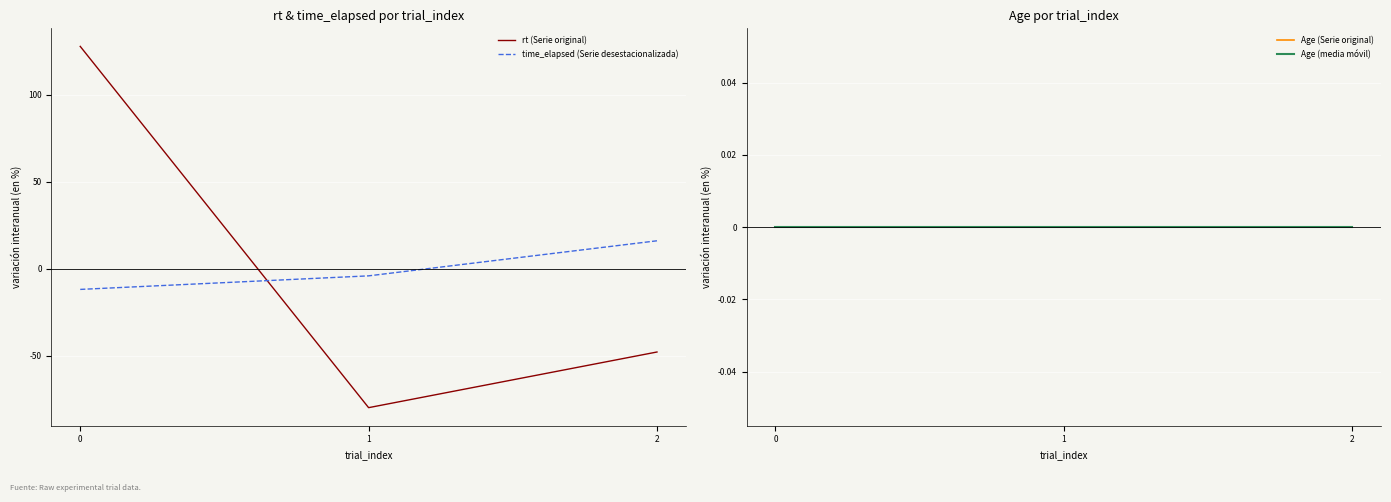

Which series changed the most between 1 and 2?

rt (Serie original)